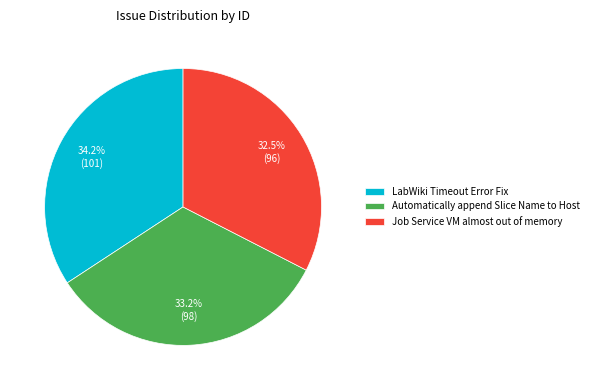

Is there any slice that represents more than half of the pie?

No